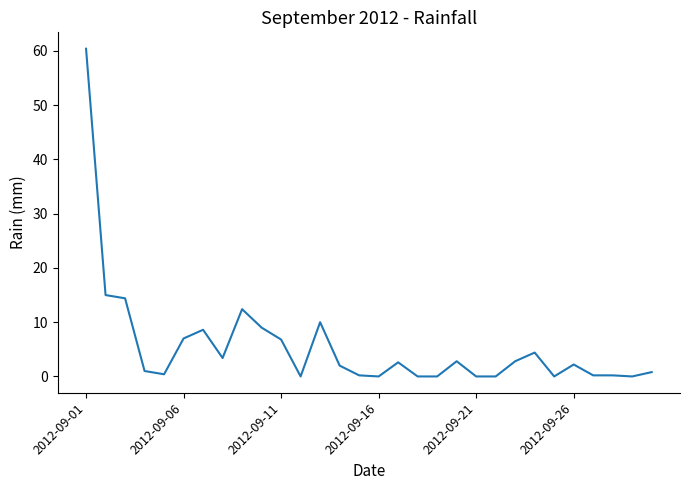

What is the difference between the maximum and minimum values?

60.4